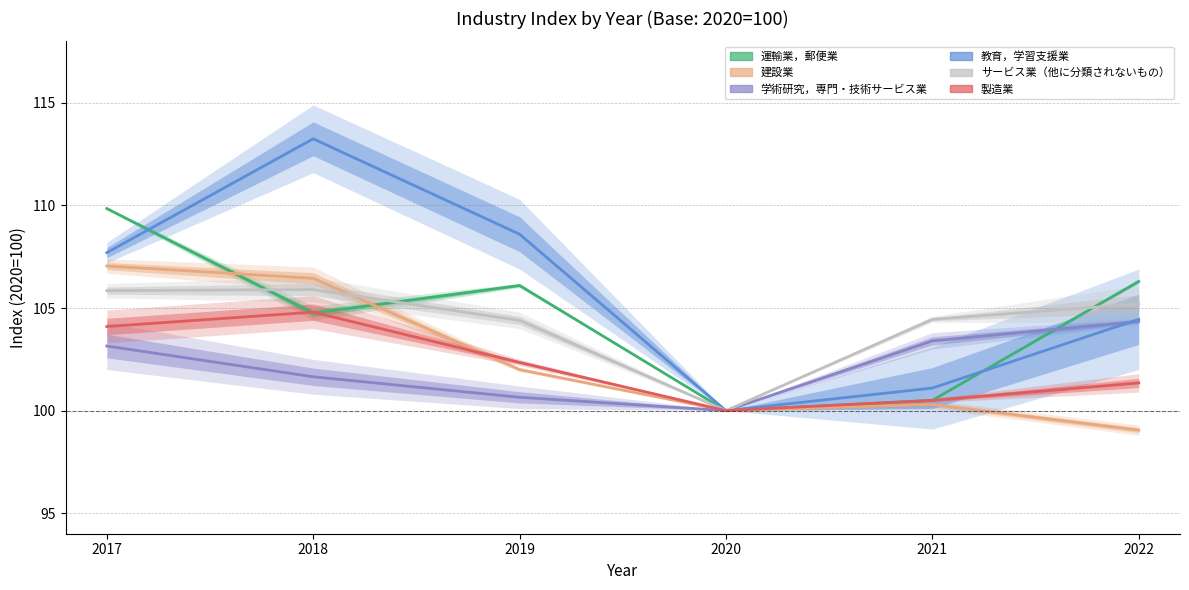

At which label does 教育，学習支援業 first exceed 107?

2017